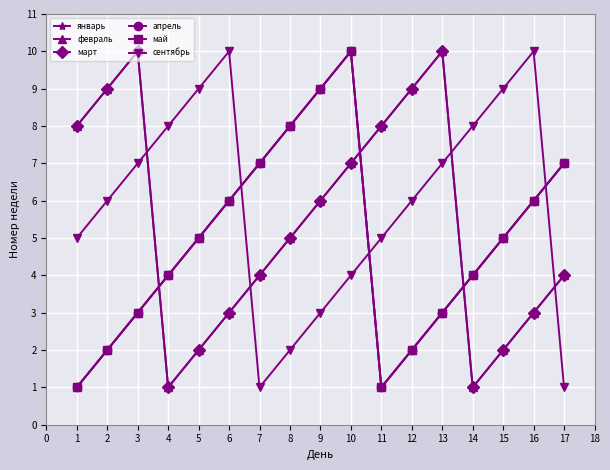

What is the total value across all series at 14?

22